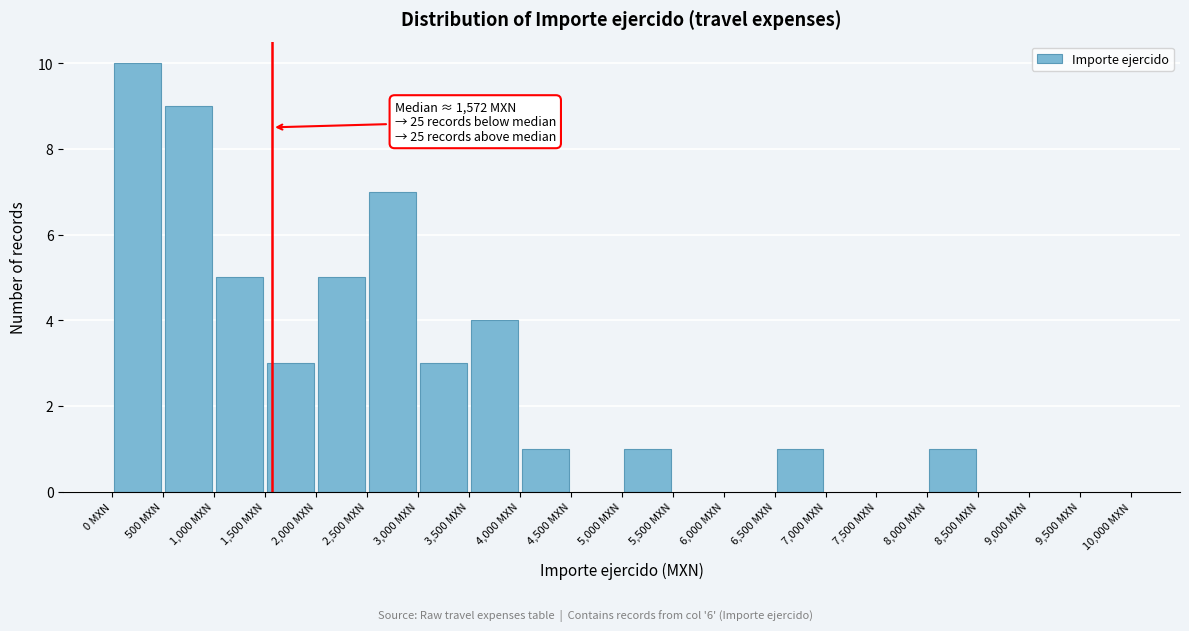

Over which range of the x-axis is the bar tallest?

0 to 500